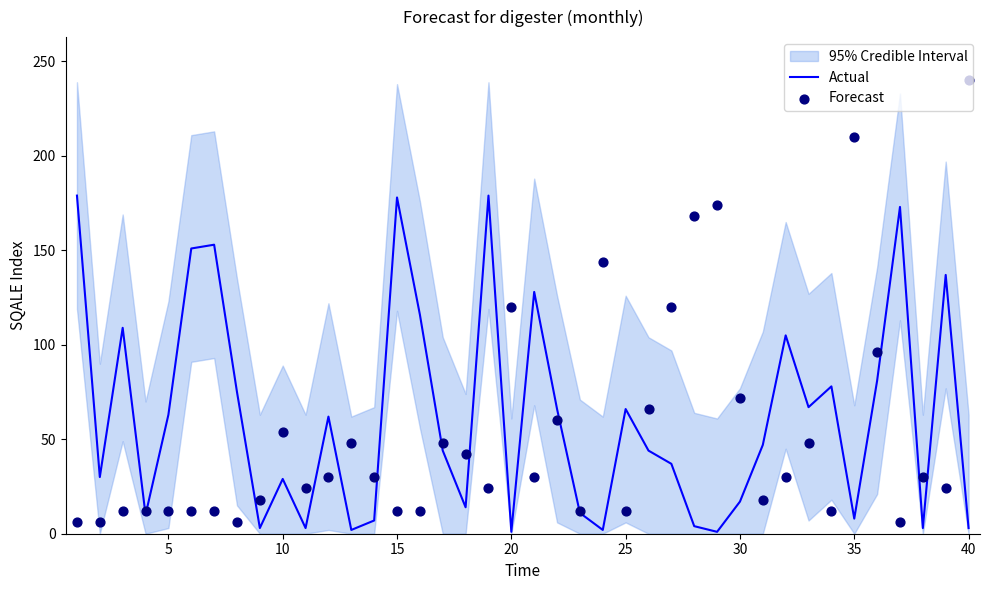

At how many categories does at least one series exceed 239?

1